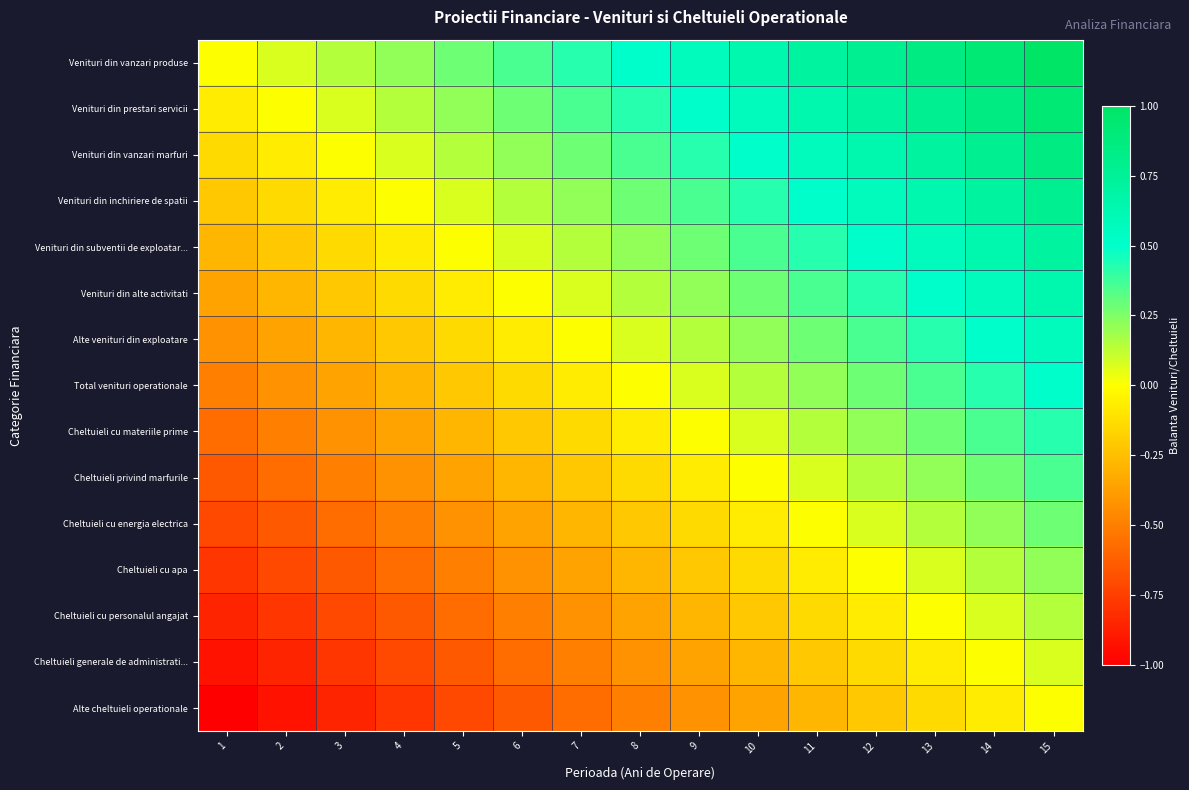

What is the spread (max minus min) of values at 11?

1.0